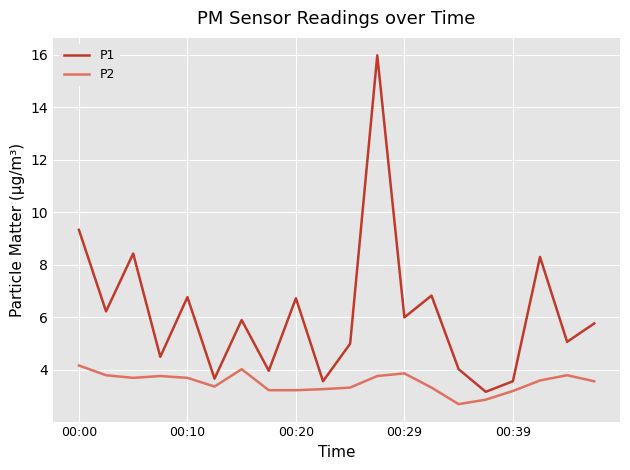

Which series has the largest total across all categories?

P1